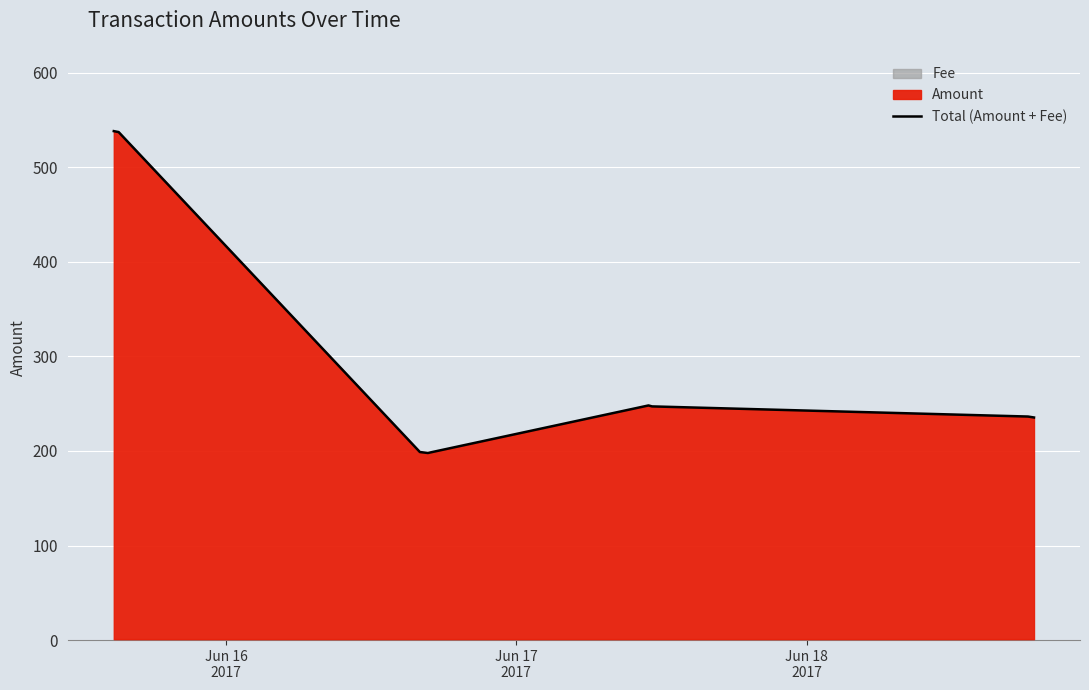

What is the highest value of the Total (Amount + Fee) series?

538.2